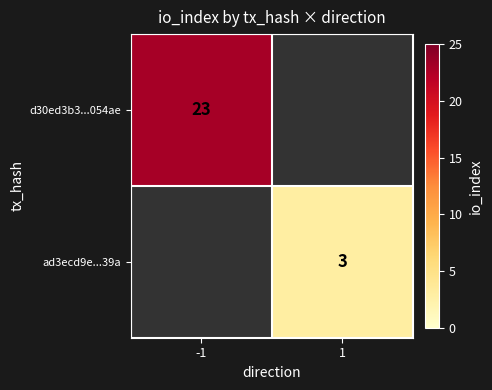

Is it true that ad3ecd9e...39a equals 3 at 1?

True